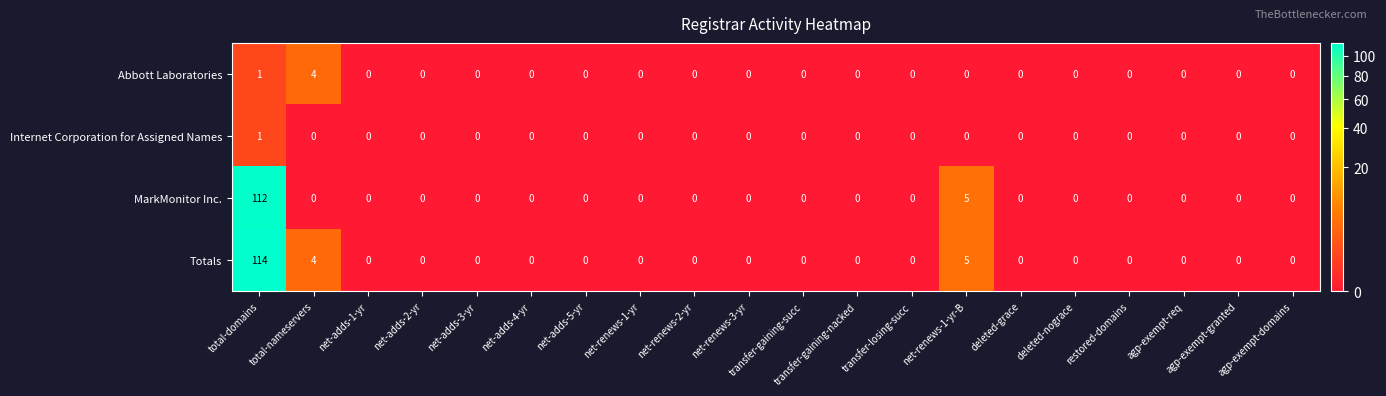

Which series has the largest range (max minus min)?

Totals